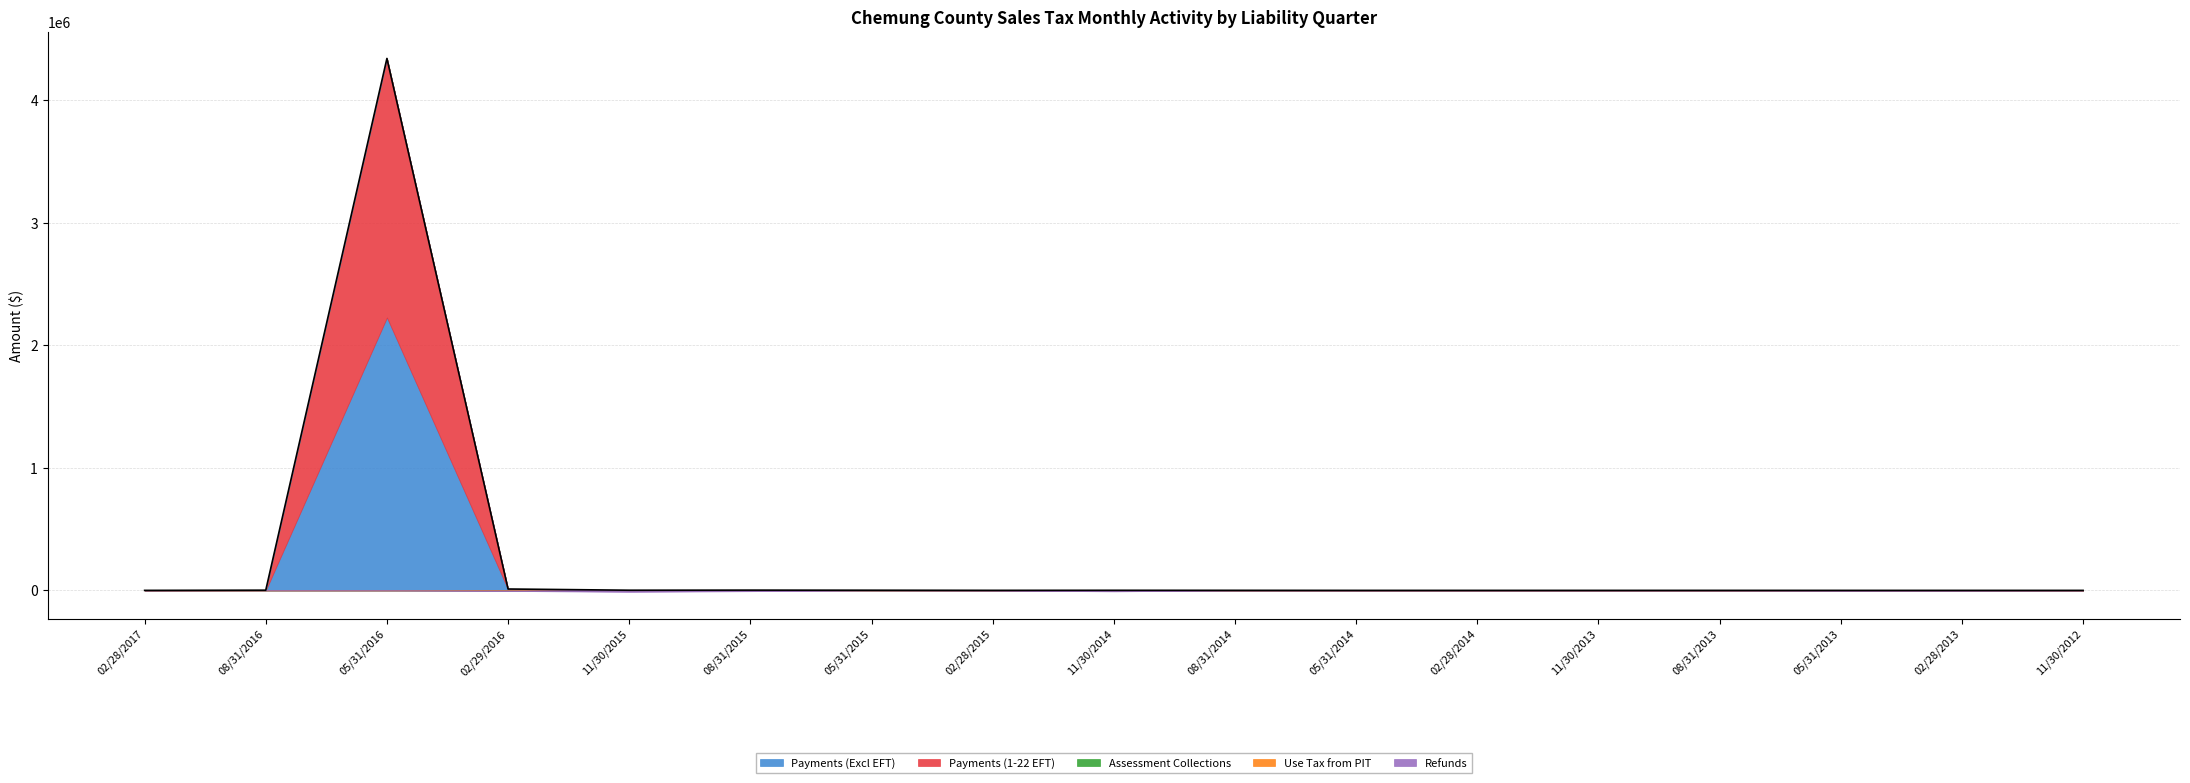

Reading left to right, list all the values displayed in this chart.

Payments (Excl EFT): 02/28/2017=128.1	08/31/2016=0.0	05/31/2016=2227781.9	02/29/2016=8122.2	11/30/2015=1422.9	08/31/2015=2203.7	05/31/2015=1289.5	02/28/2015=346.4	11/30/2014=801.4	08/31/2014=477.3	05/31/2014=26.0	02/28/2014=31.8	11/30/2013=8.0	08/31/2013=89.7	05/31/2013=9.4	02/28/2013=12.1	11/30/2012=7.2
Payments (1-22 EFT): 02/28/2017=0.0	08/31/2016=1746.2	05/31/2016=2114943.1	02/29/2016=455.2	11/30/2015=0.0	08/31/2015=0.0	05/31/2015=85.5	02/28/2015=0.0	11/30/2014=0.0	08/31/2014=0.0	05/31/2014=0.0	02/28/2014=0.0	11/30/2013=0.0	08/31/2013=0.0	05/31/2013=0.0	02/28/2013=0.0	11/30/2012=0.0
Assessment Collections: 02/28/2017=0.0	08/31/2016=0.0	05/31/2016=-2.2	02/29/2016=0.0	11/30/2015=0.0	08/31/2015=-1.9	05/31/2015=-1.2	02/28/2015=0.0	11/30/2014=0.0	08/31/2014=0.0	05/31/2014=0.0	02/28/2014=0.0	11/30/2013=0.0	08/31/2013=0.0	05/31/2013=0.0	02/28/2013=-1.6	11/30/2012=0.0
Use Tax from PIT: 02/28/2017=0.0	08/31/2016=0.0	05/31/2016=0.0	02/29/2016=2760.4	11/30/2015=0.0	08/31/2015=0.0	05/31/2015=0.0	02/28/2015=0.5	11/30/2014=0.0	08/31/2014=0.0	05/31/2014=0.0	02/28/2014=8.7	11/30/2013=0.0	08/31/2013=0.0	05/31/2013=0.0	02/28/2013=0.0	11/30/2012=0.0
Refunds: 02/28/2017=-1.5	08/31/2016=0.0	05/31/2016=-303.8	02/29/2016=-4682.9	11/30/2015=-12091.7	08/31/2015=-6586.6	05/31/2015=-229.1	02/28/2015=-935.2	11/30/2014=-7995.0	08/31/2014=-306.2	05/31/2014=-20.9	02/28/2014=-17.1	11/30/2013=-91.1	08/31/2013=-3.1	05/31/2013=-2243.6	02/28/2013=-1865.2	11/30/2012=-60.4